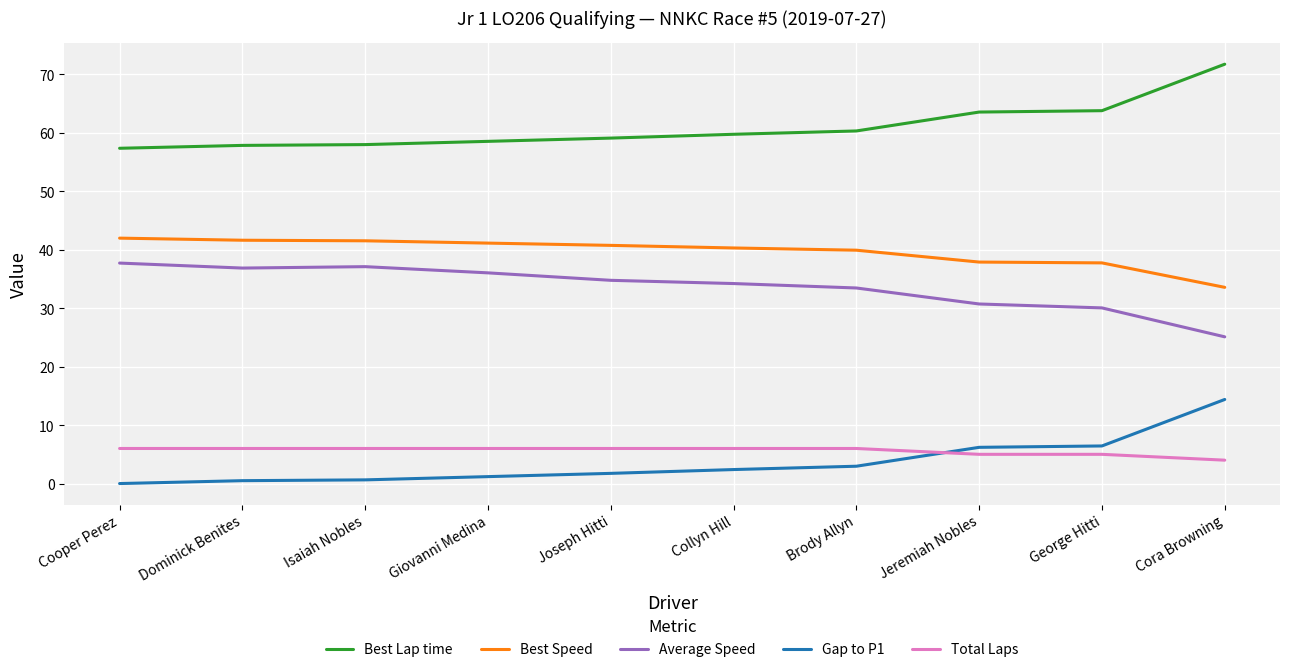

True or false: Total Laps has a value of 3.4 at Cooper Perez.

False